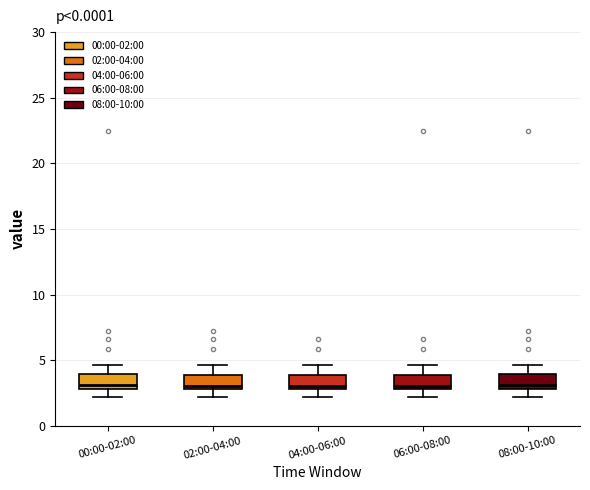

Reading left to right, read every box against the y-axis: the position of its median line, the range the box covers, and the ends of its whiskers. The values are not printed on the chart, so give them approximately, as read against the axis.

00:00-02:00: median 3.0 (just above the box's lower edge), box 3.0 to 4.0, whiskers 2.0 to 4.5
02:00-04:00: median 3.0 (just above the box's lower edge), box 3.0 to 4.0, whiskers 2.0 to 4.5
04:00-06:00: median 3.0 (just above the box's lower edge), box 3.0 to 4.0, whiskers 2.0 to 4.5
06:00-08:00: median 3.0 (just above the box's lower edge), box 3.0 to 4.0, whiskers 2.0 to 4.5
08:00-10:00: median 3.0 (just above the box's lower edge), box 3.0 to 4.0, whiskers 2.0 to 4.5